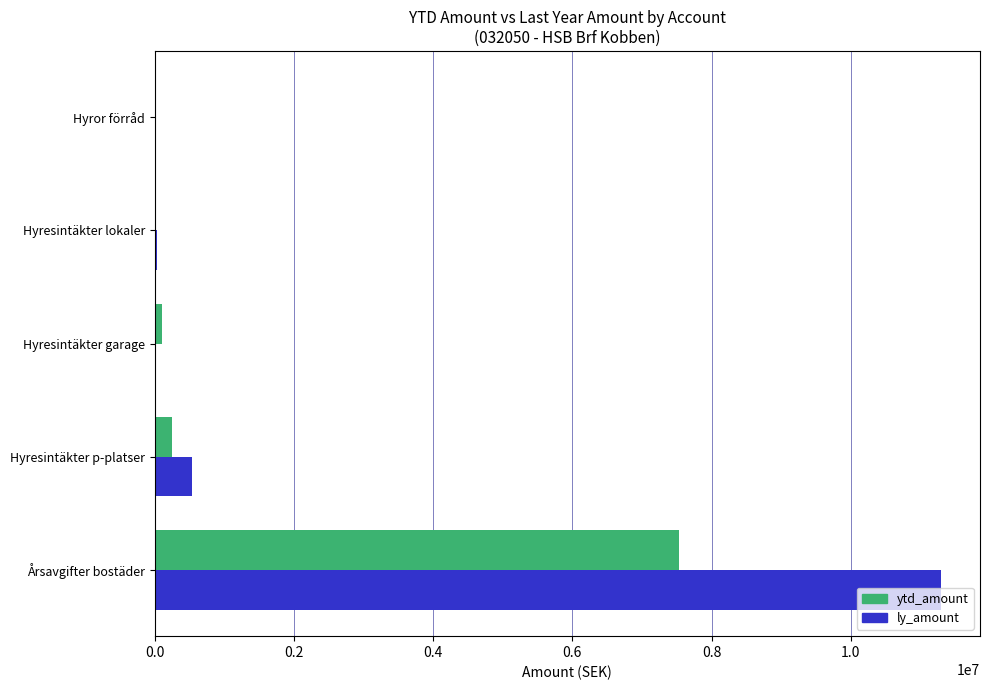

True or false: ytd_amount has a value of 2568202 at Årsavgifter bostäder.

False